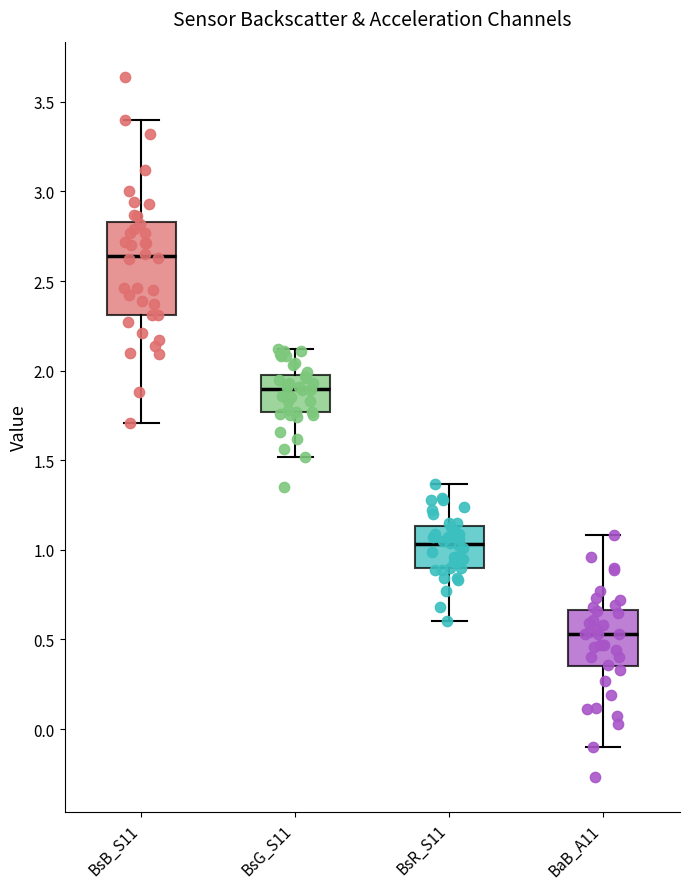

Reading left to right, transcribe this box plot: for each box, give where its median line is, the range the box spans, and where its two whiskers end, as read against the y-axis. The values are not printed on the chart, so give them approximately, as read against the axis.

BsB_S11: median 2.65, box 2.30 to 2.85, whiskers 1.70 to 3.40
BsG_S11: median 1.90, box 1.75 to 2.00, whiskers 1.50 to 2.10
BsR_S11: median 1.05, box 0.90 to 1.15, whiskers 0.60 to 1.35
BaB_A11: median 0.55, box 0.35 to 0.65, whiskers -0.10 to 1.10